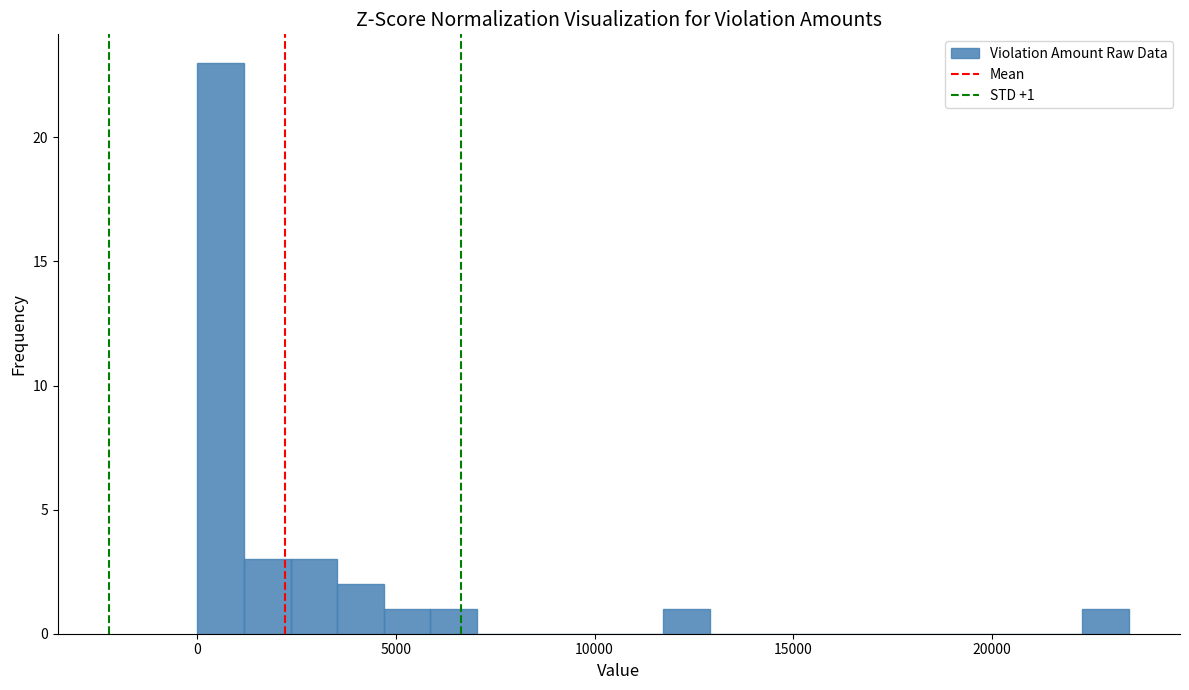

Around what value on the x-axis is the tallest bar? Give the approximate position of its centre, as read against the axis.

500